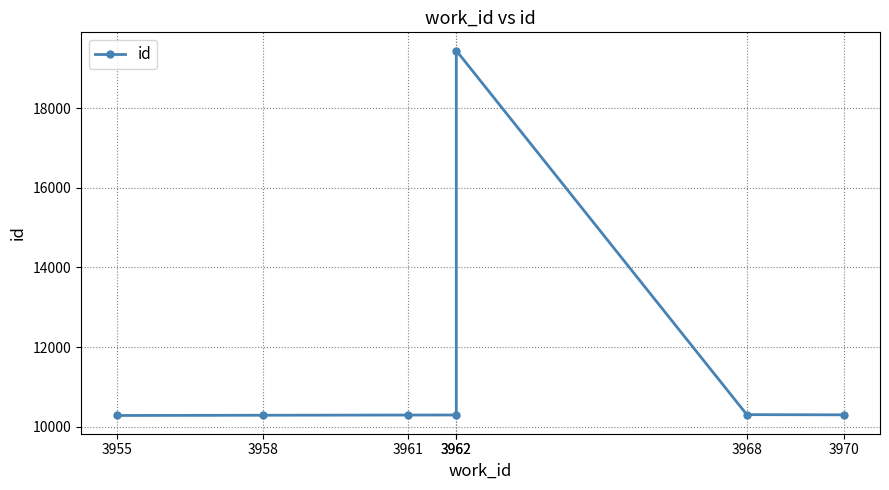

How many data points are less than 10295?

3